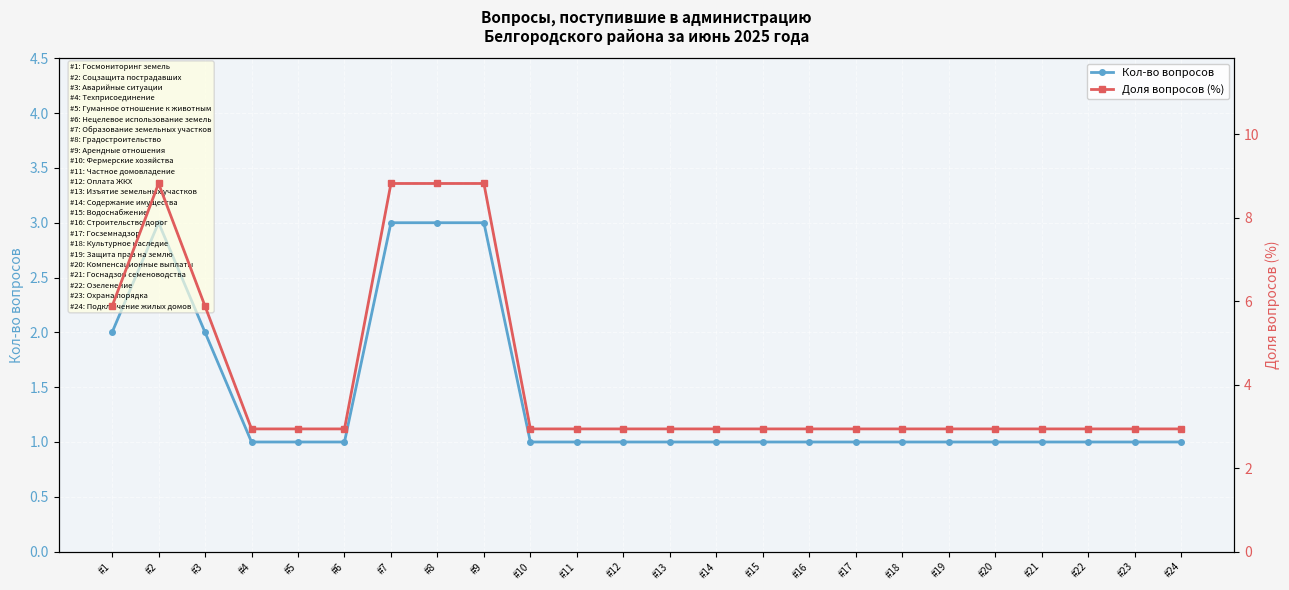

Rank the series by their maximum value, from highest to lowest.

Доля вопросов (%), Кол-во вопросов